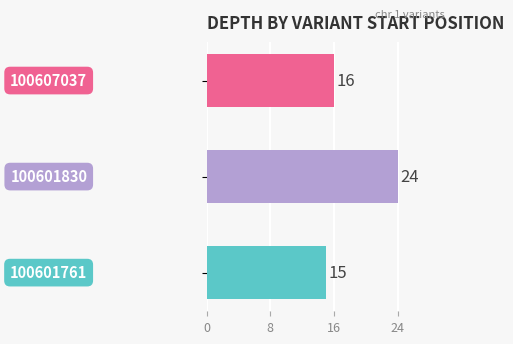

How many bars are there in total?

3